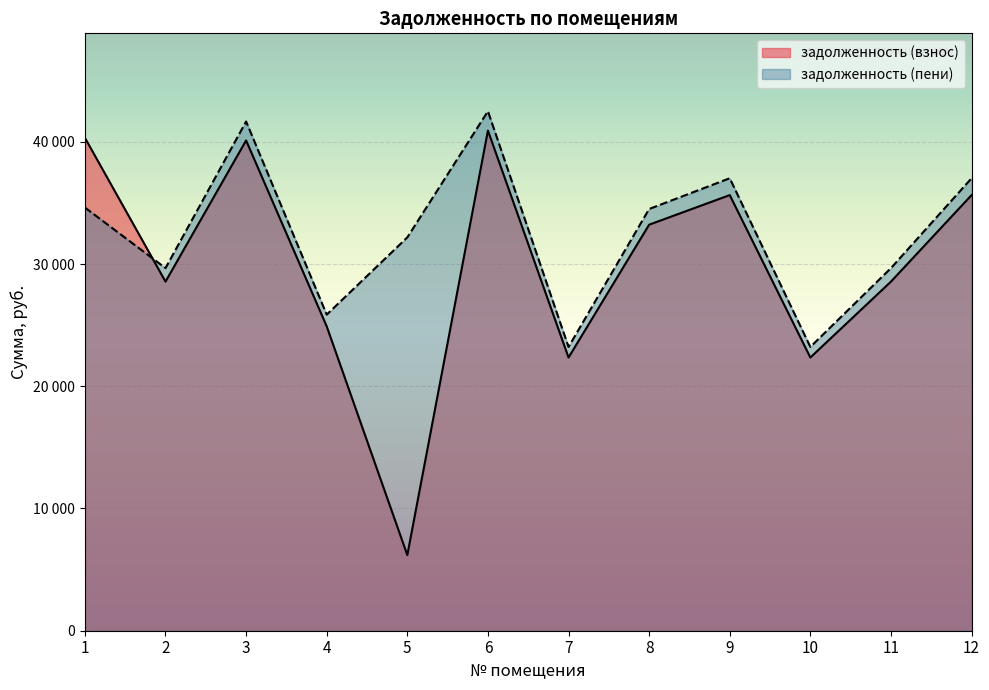

Is it true that задолженность (пени) equals 23215.7 at 7?

True